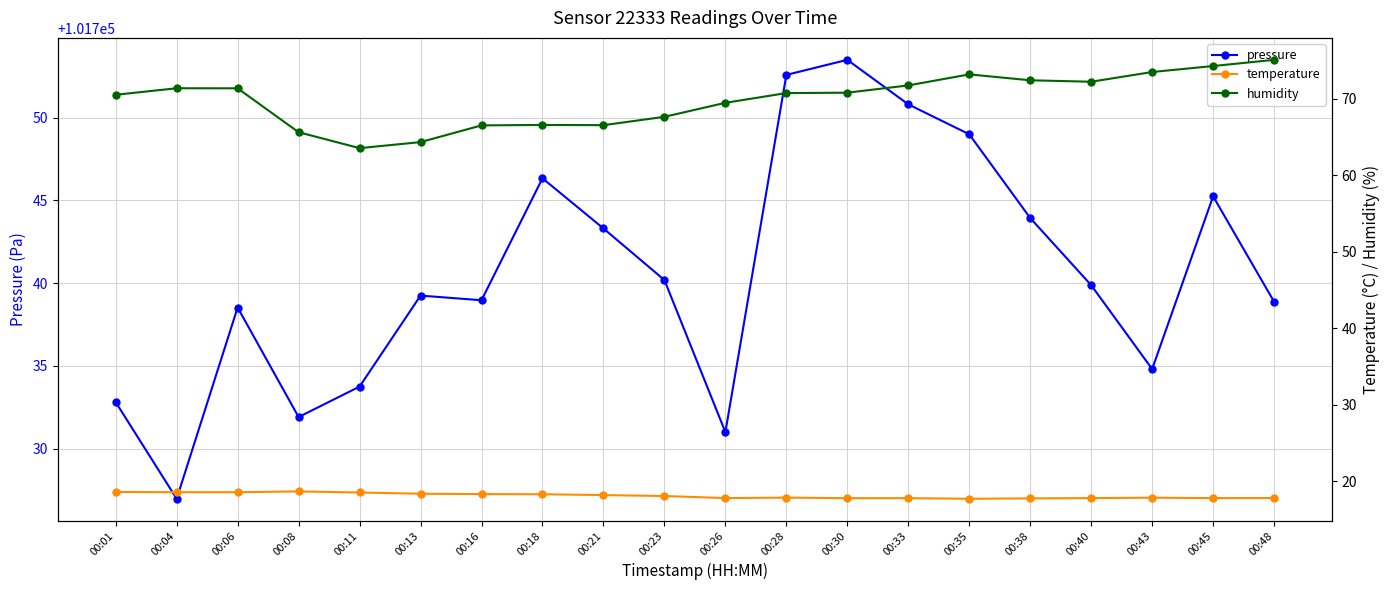

What is the difference between the maximum and minimum values in the temperature series?

1.0